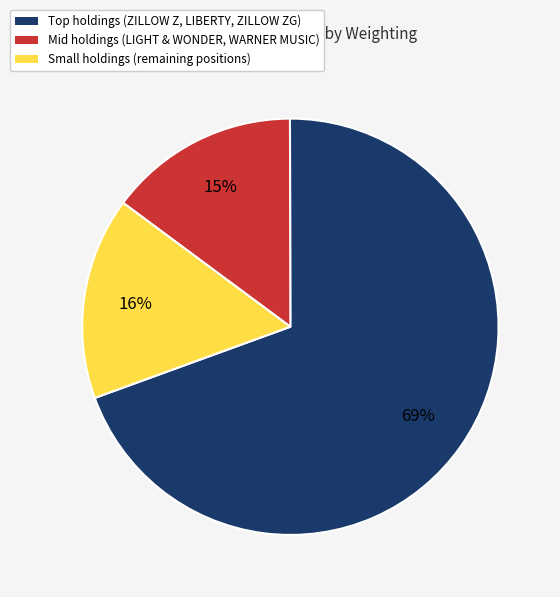

How many segments does this pie chart have?

3